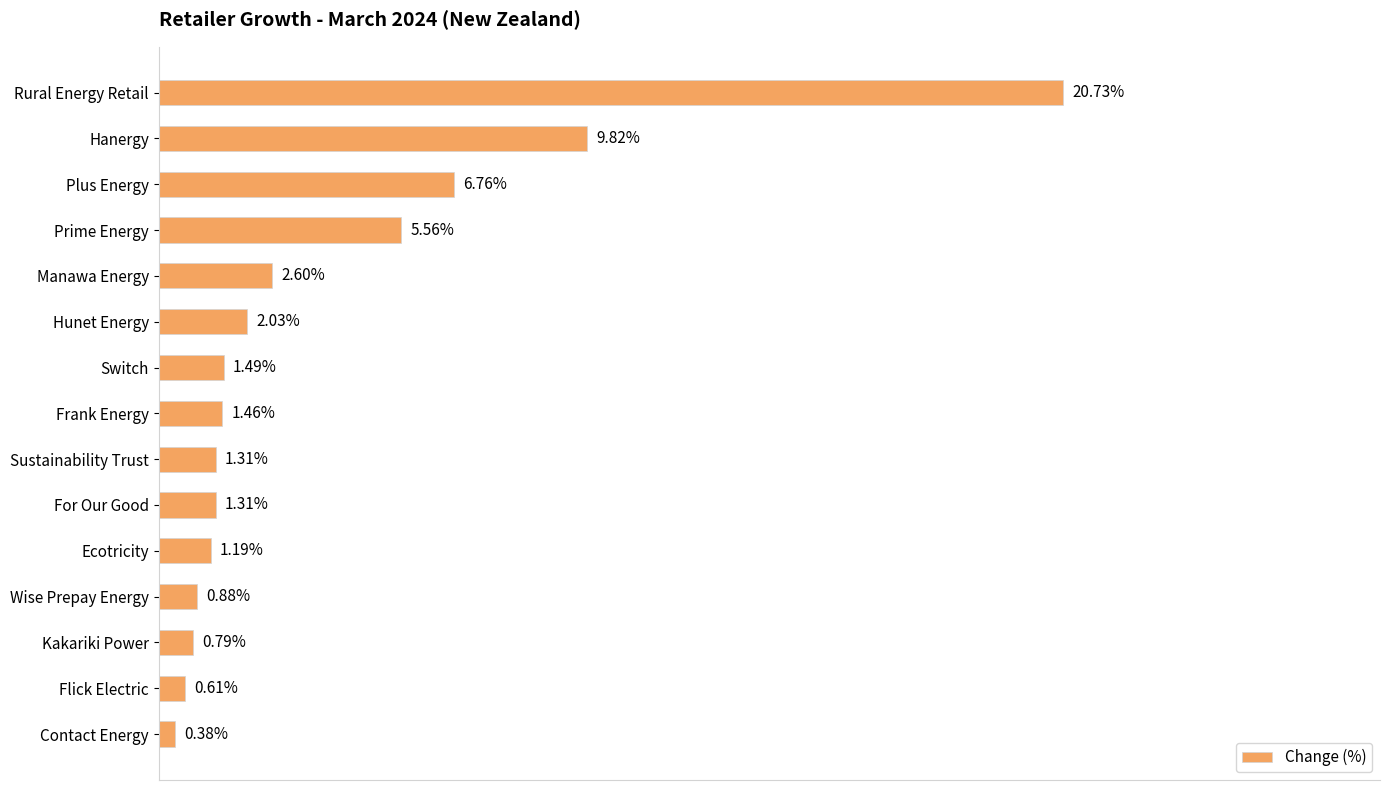

Are the bars horizontal?

Yes